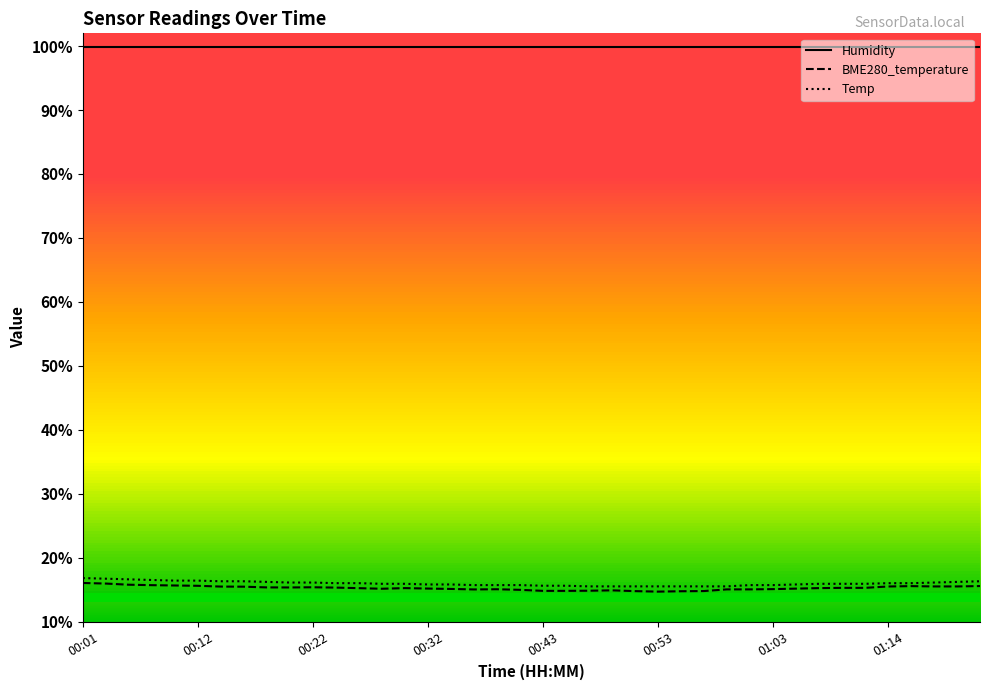

What is the maximum value for BME280_temperature?

16.0